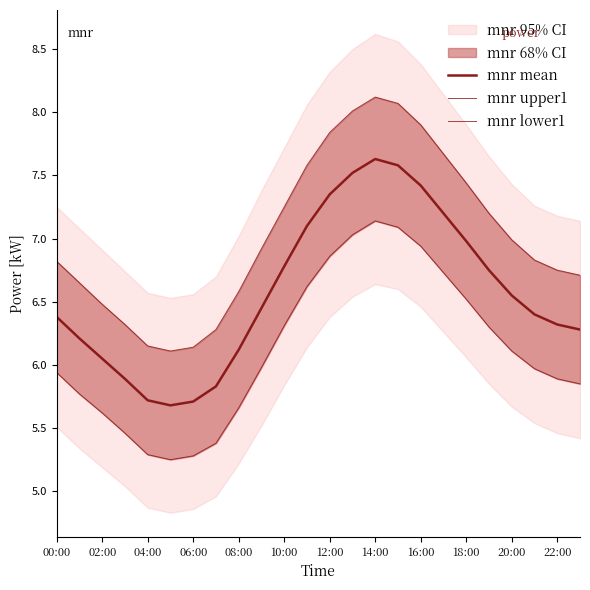

Rank the series at 19 from lowest to highest value.

mnr lower1, mnr mean, mnr upper1